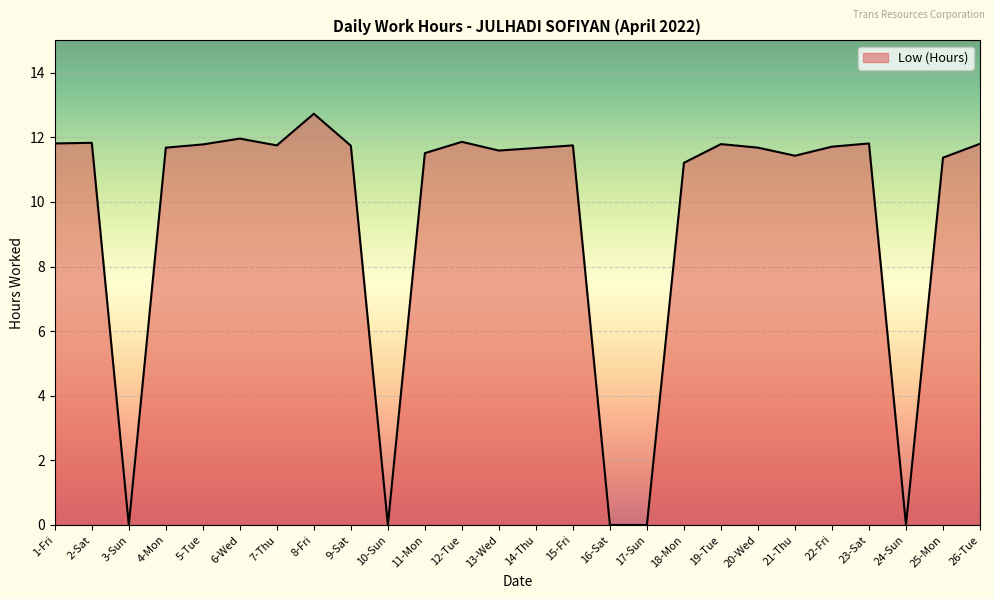

Which label corresponds to the largest value in the chart?

8-Fri